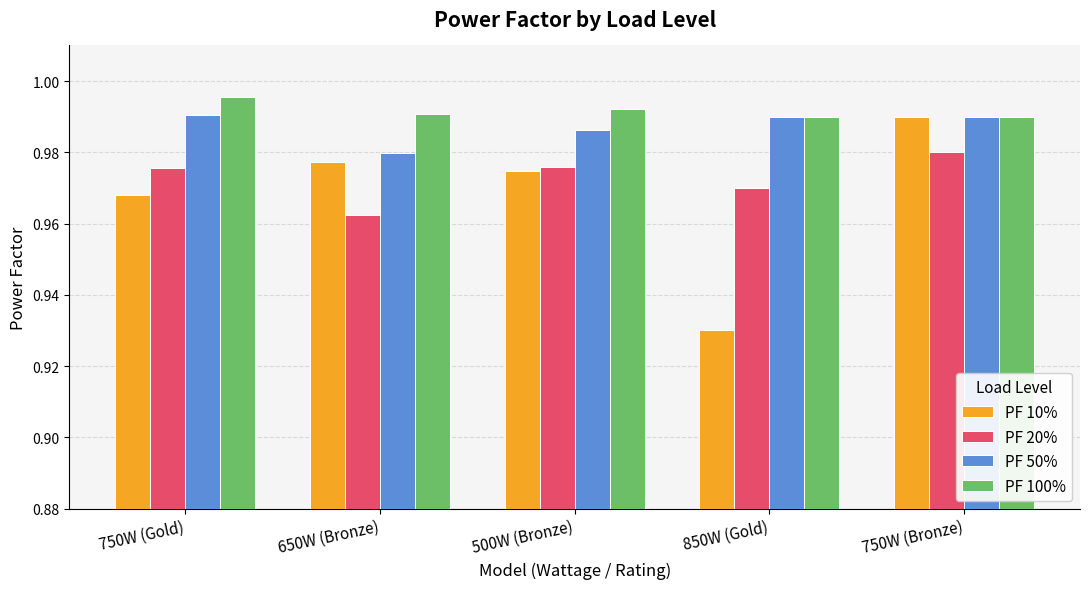

What is the label of the 3rd bar from the left?

500W (Bronze)